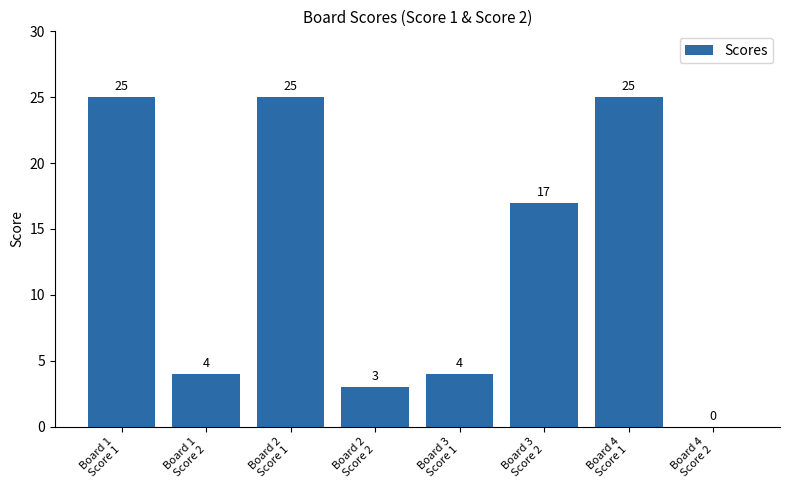

What is the sum of all values?

103